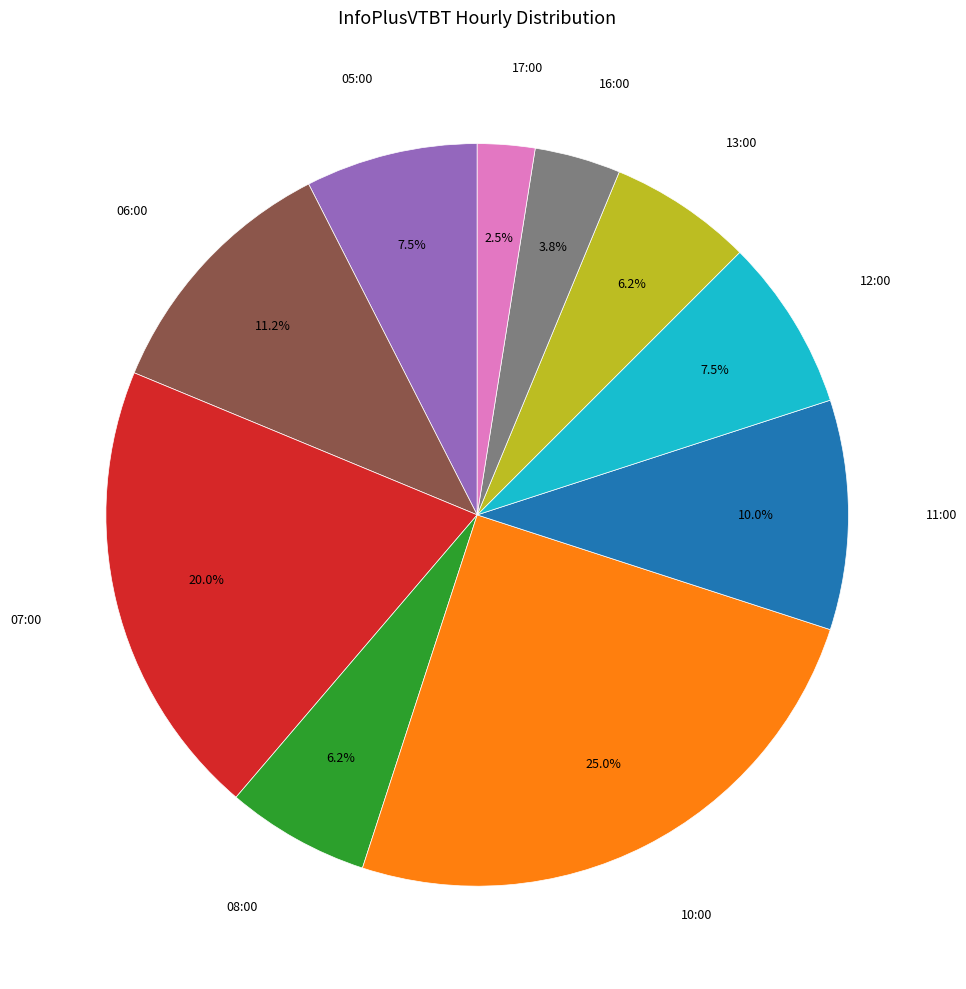

Is 05:00 the majority of the pie?

No